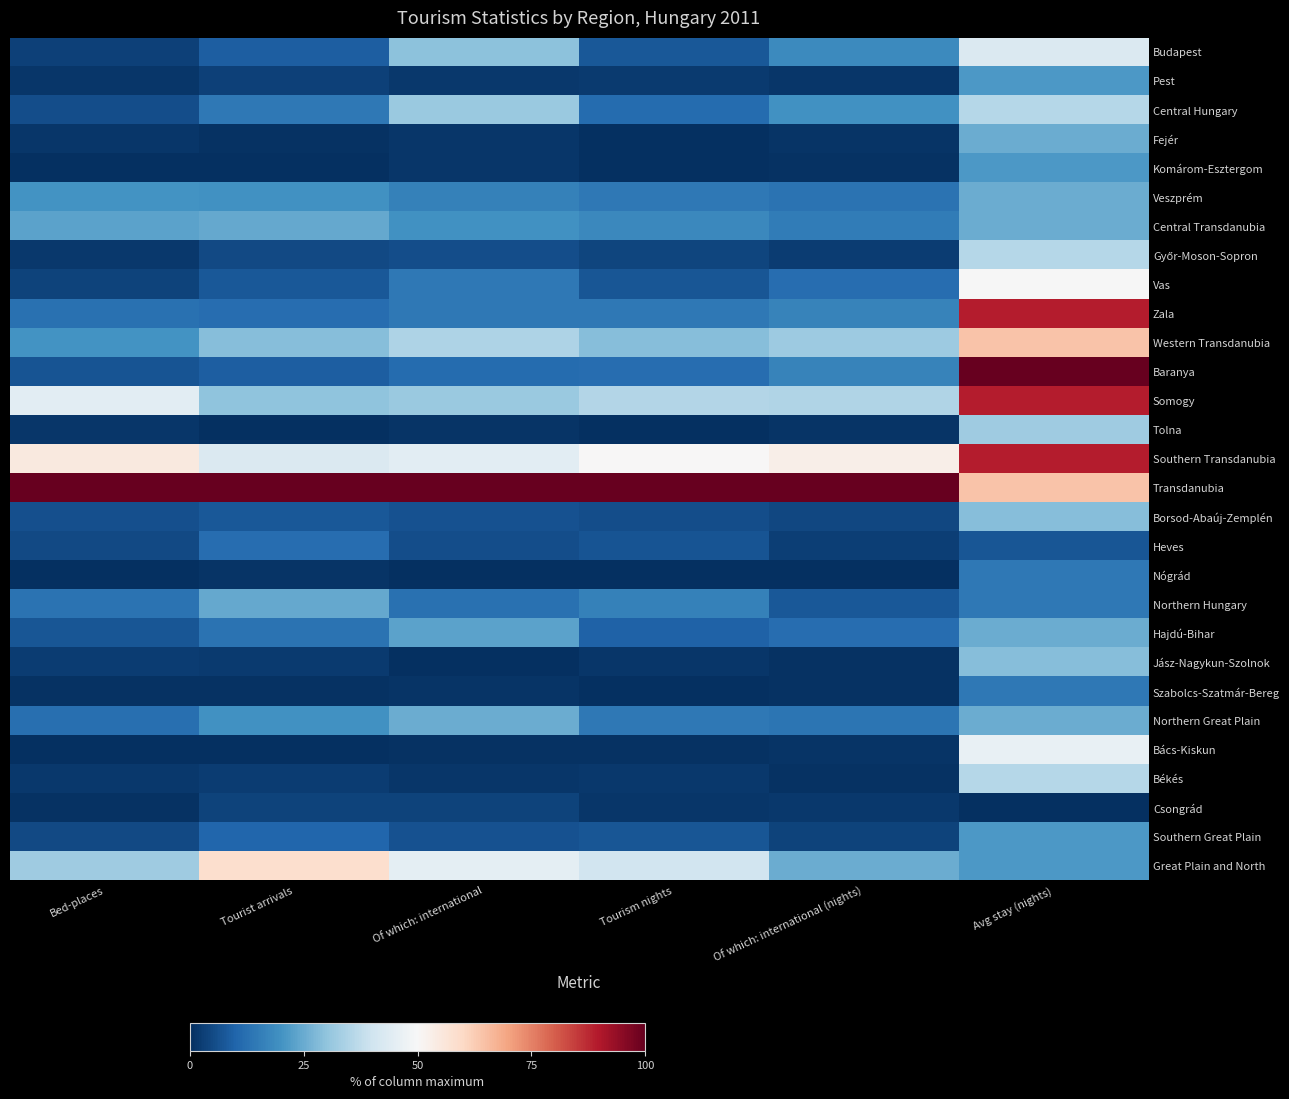

At which category is the sum across all series the highest?

Avg stay (nights)